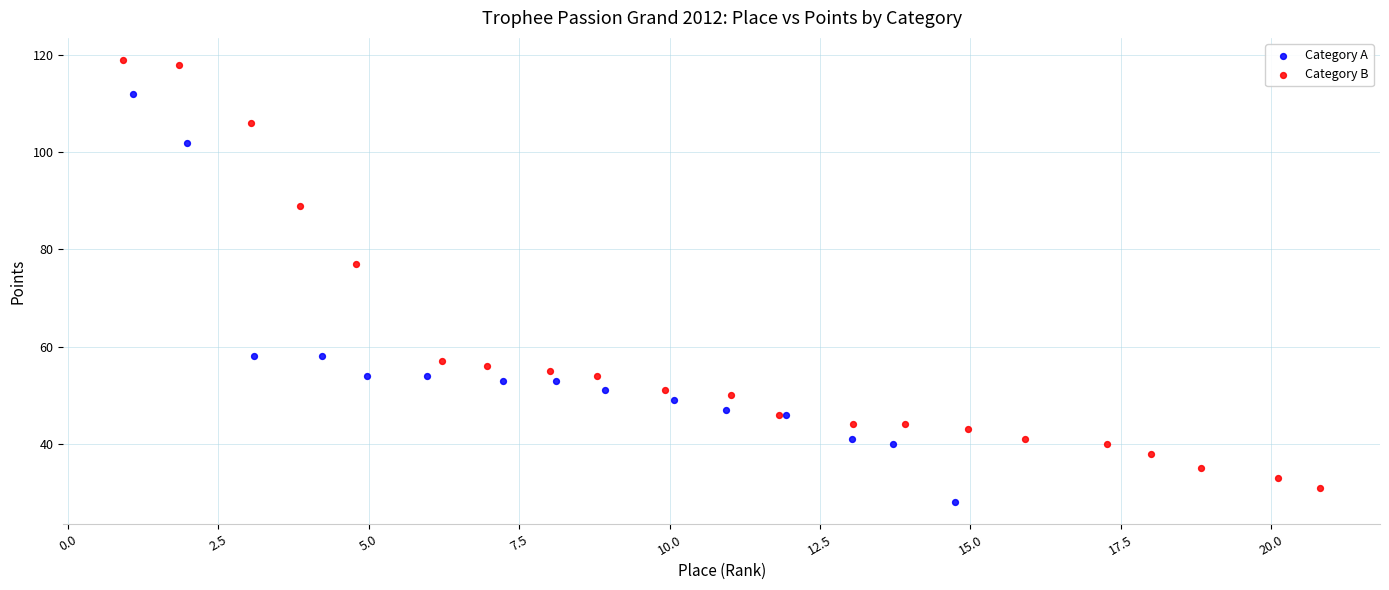

Which series reaches the maximum Y coordinate?

Category B